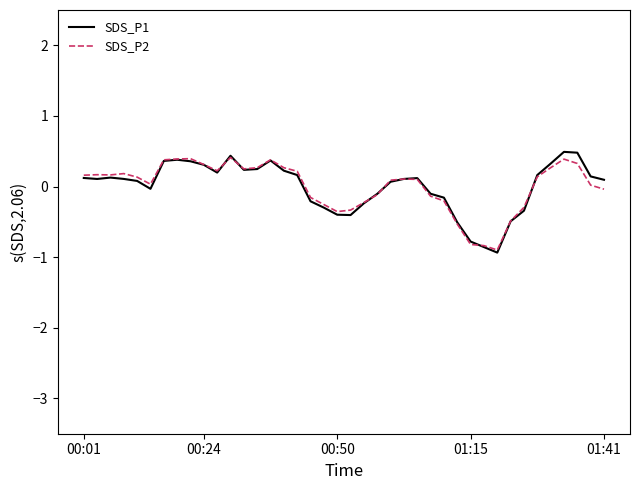

What is the maximum value for SDS_P2?

0.4